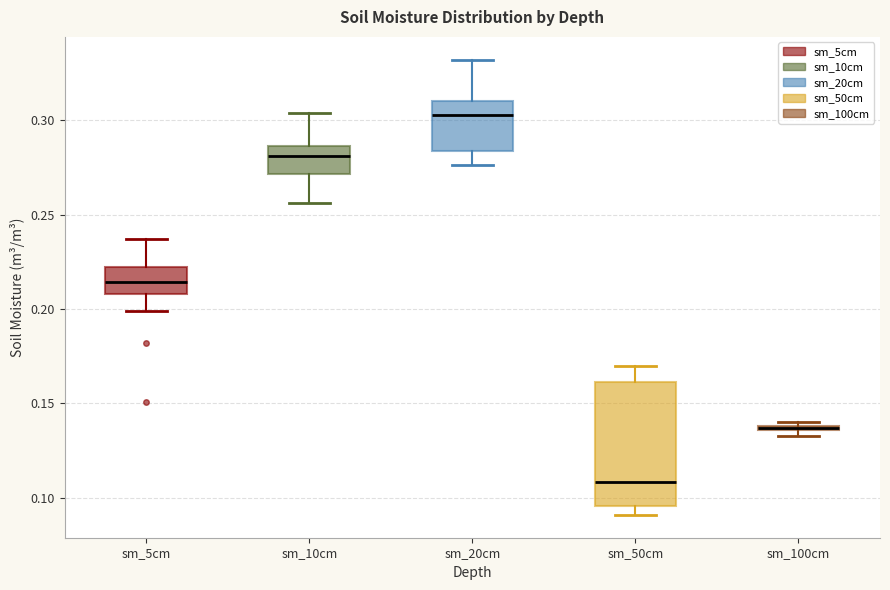

Comparing the boxes themselves (not the whiskers), which one is the tallest?

sm_50cm